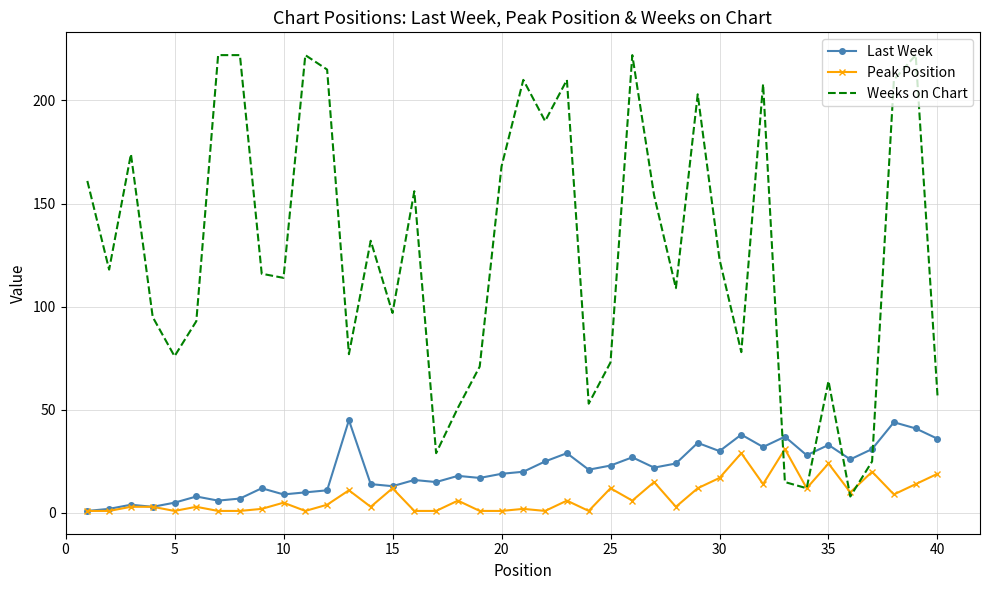

Which series has the widest spread of values?

Weeks on Chart